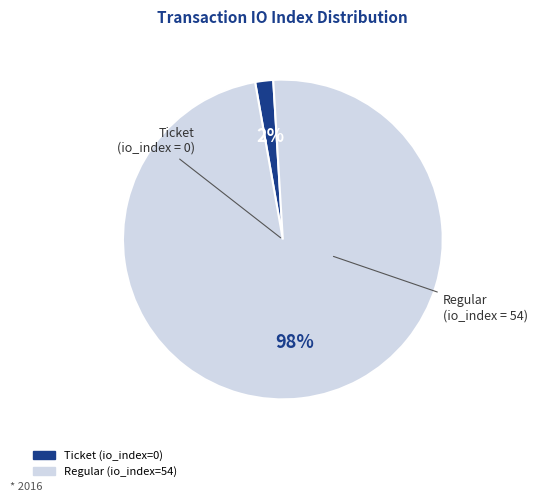

To the nearest percent, what is the difference between the Ticket (io_index=0) and Regular (io_index=54) slice percentages?

96%